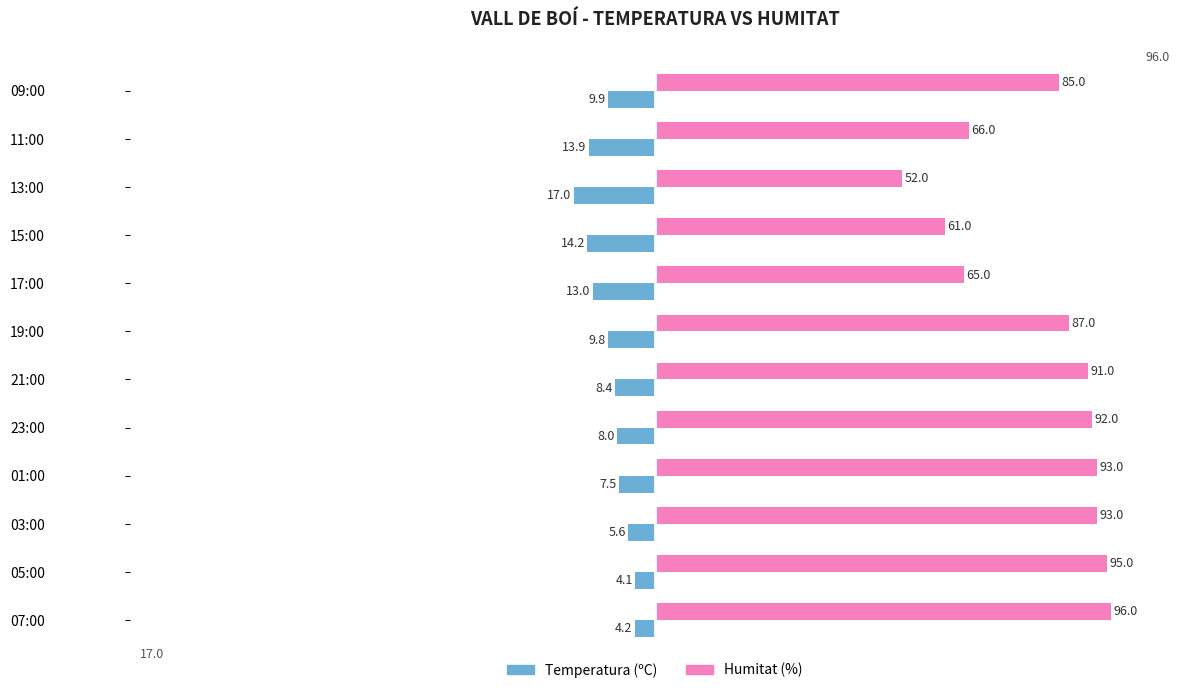

What is the difference between the highest and lowest values at 07:00?

100.2